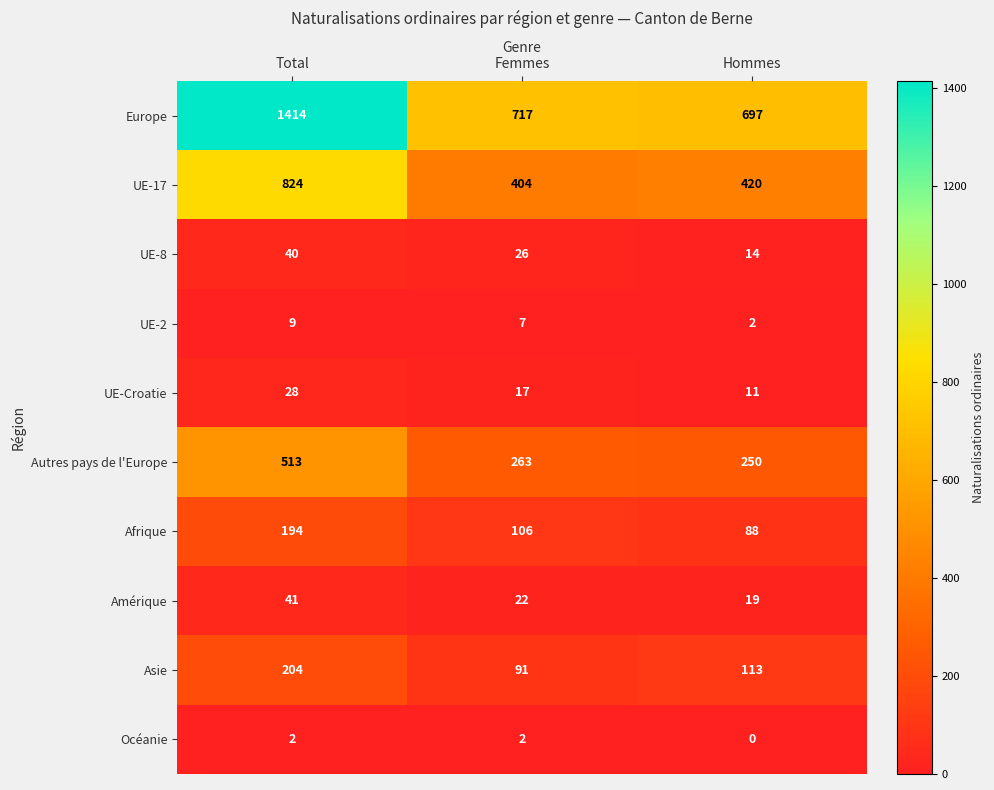

At which category does the chart reach its minimum across all series?

Hommes